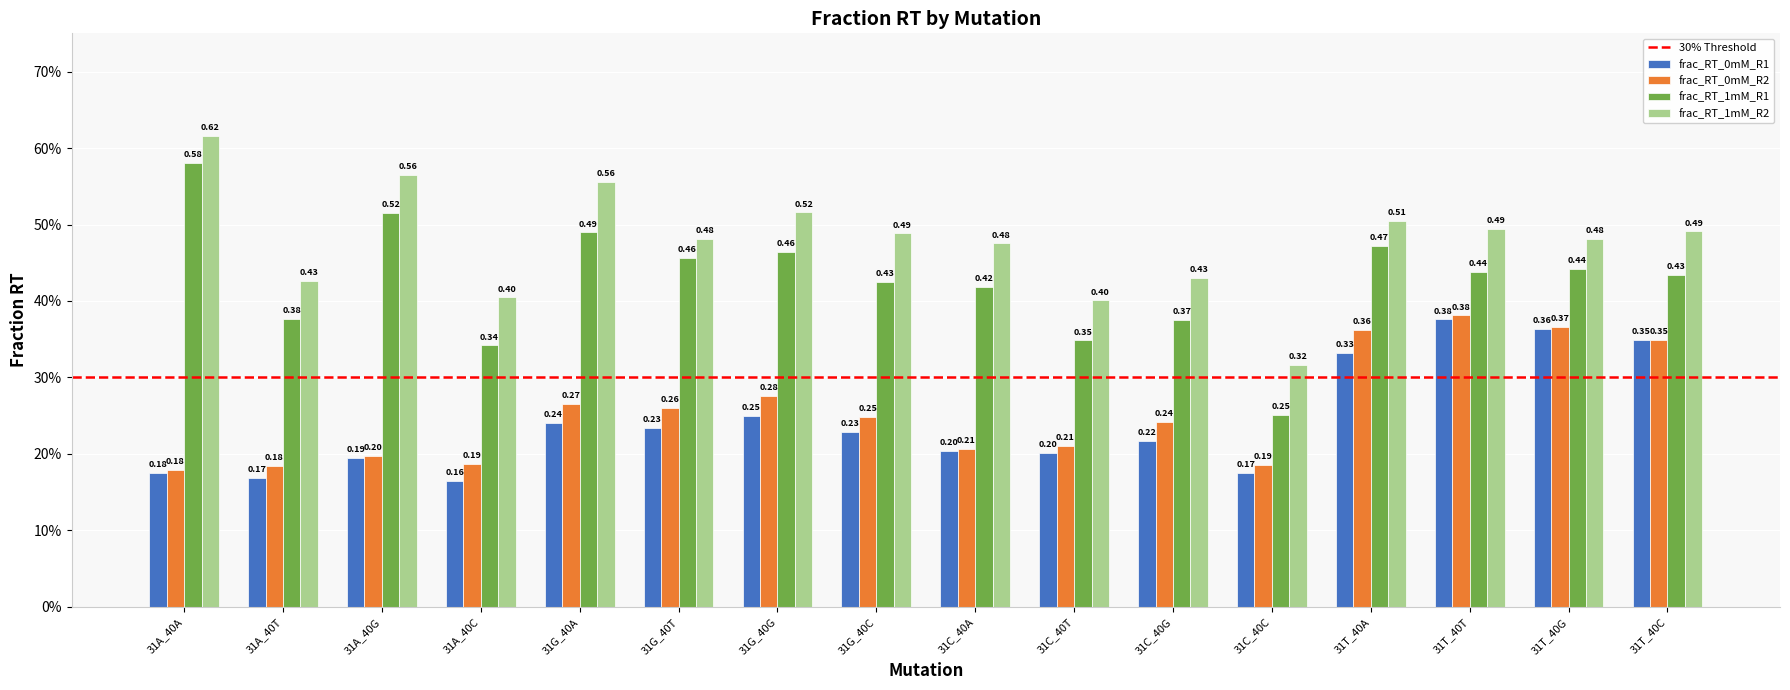

Does the chart contain stacked bars?

No